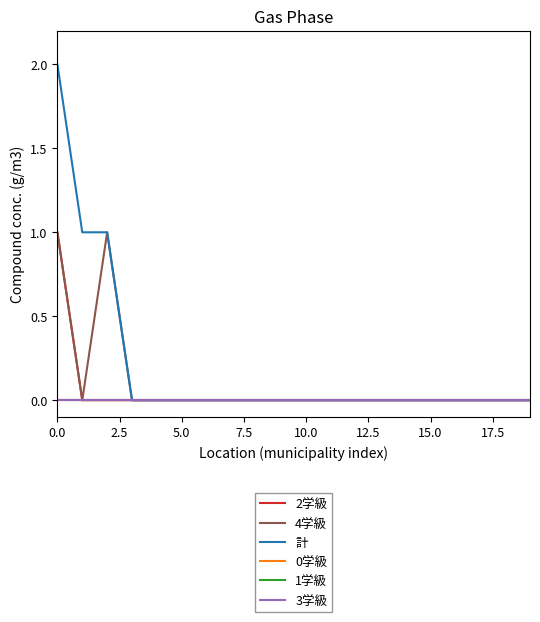

Which series has the widest spread of values?

計